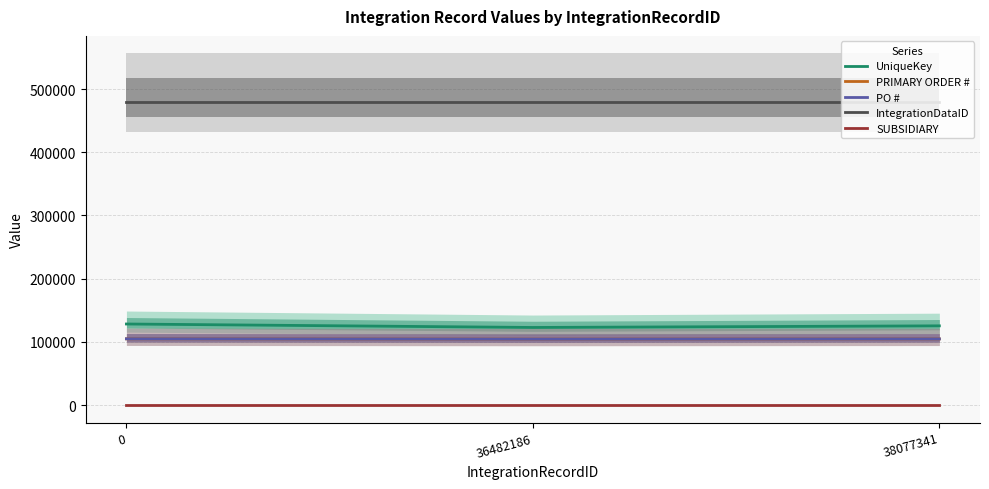

Rank the series by their maximum value, from highest to lowest.

IntegrationDataID, UniqueKey, PRIMARY ORDER #, PO #, SUBSIDIARY